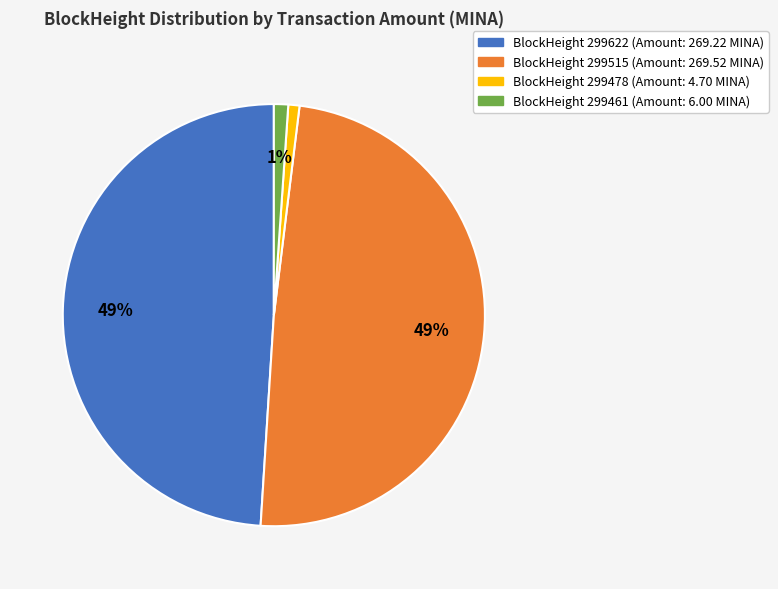

To the nearest percent, what is the difference between the largest and smallest slice percentages?

48%